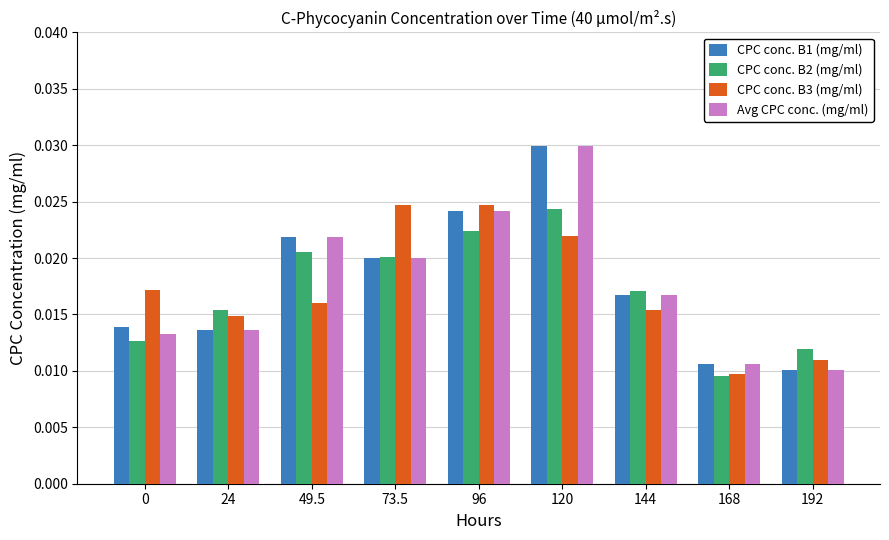

What is the total value across all series at 73.5?

0.1